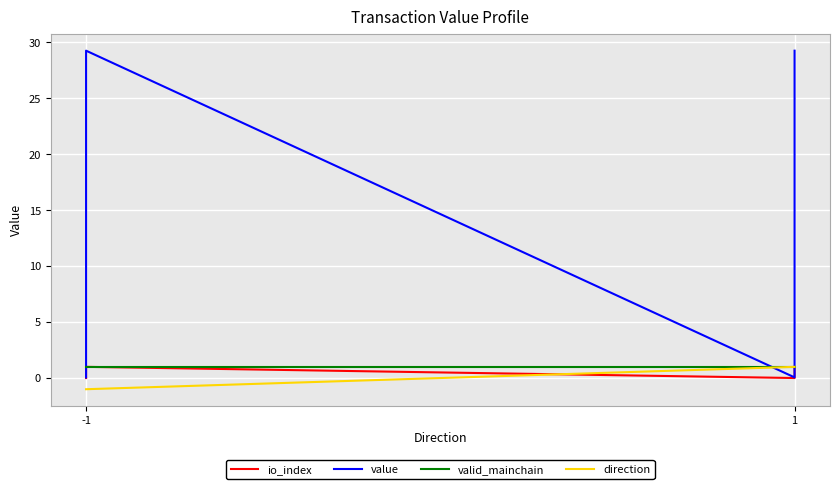

Which series ends up on top after the final intersection of valid_mainchain and value?

value